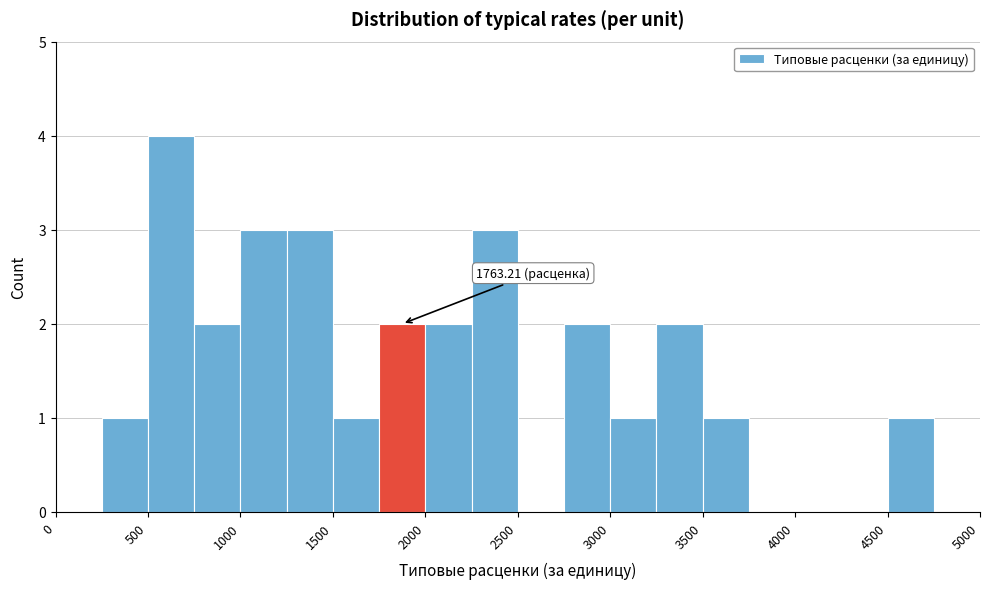

Over which range of the x-axis is the bar tallest?

500 to 750